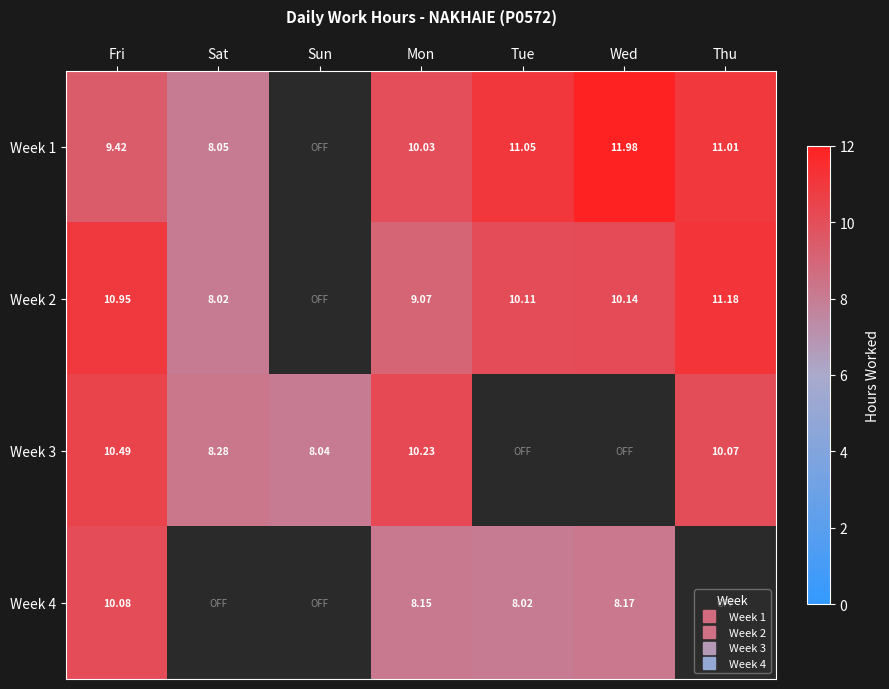

How many data points does each series have?

7